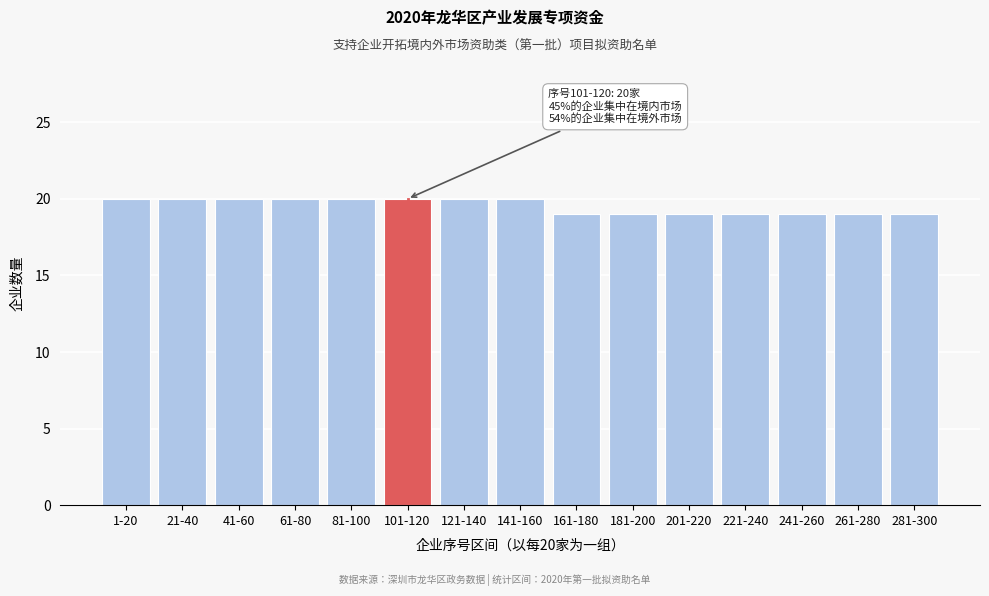

Reading left to right, extract all data points from this chart.

20	20	20	20	20	20	20	20	19	19	19	19	19	19	19